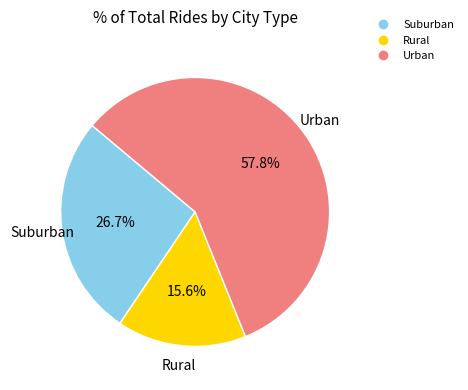

Is there a majority slice in this chart?

Yes